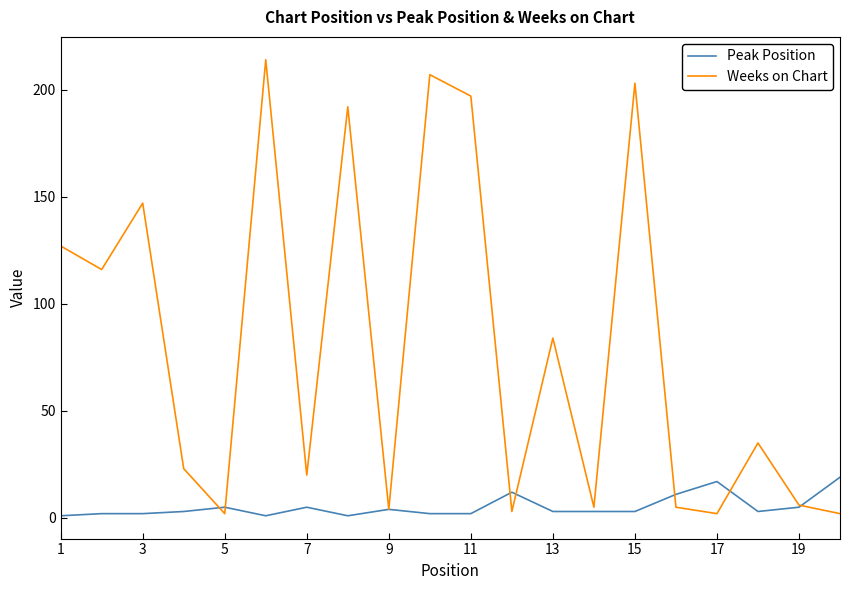

What is the sum of all Weeks on Chart values?

1594